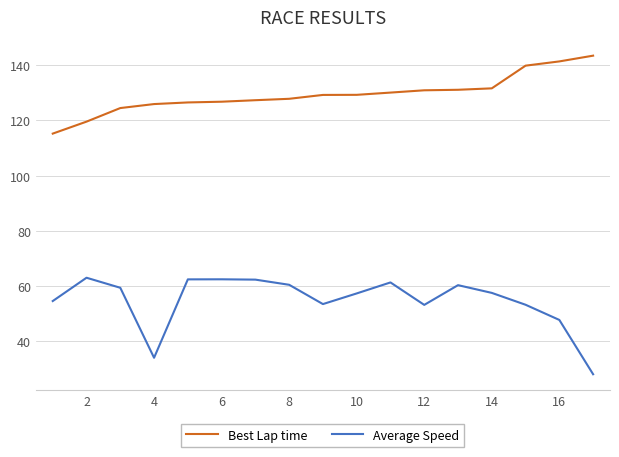

Rank the series by their maximum value, from highest to lowest.

Best Lap time, Average Speed